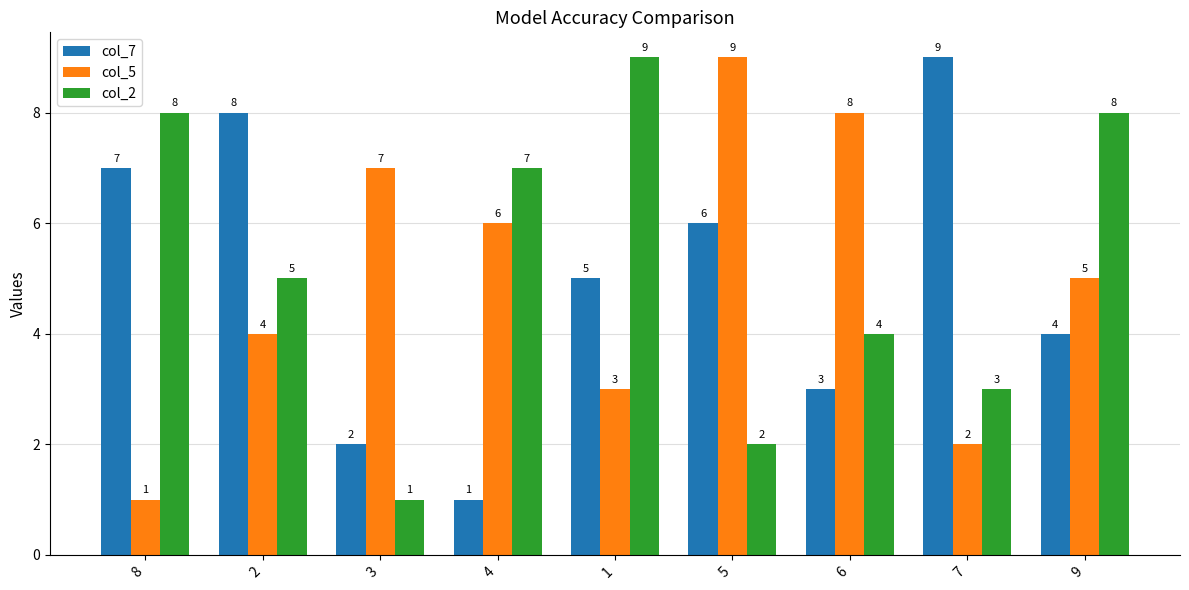

True or false: col_2 has a value of 9 at 1.

True